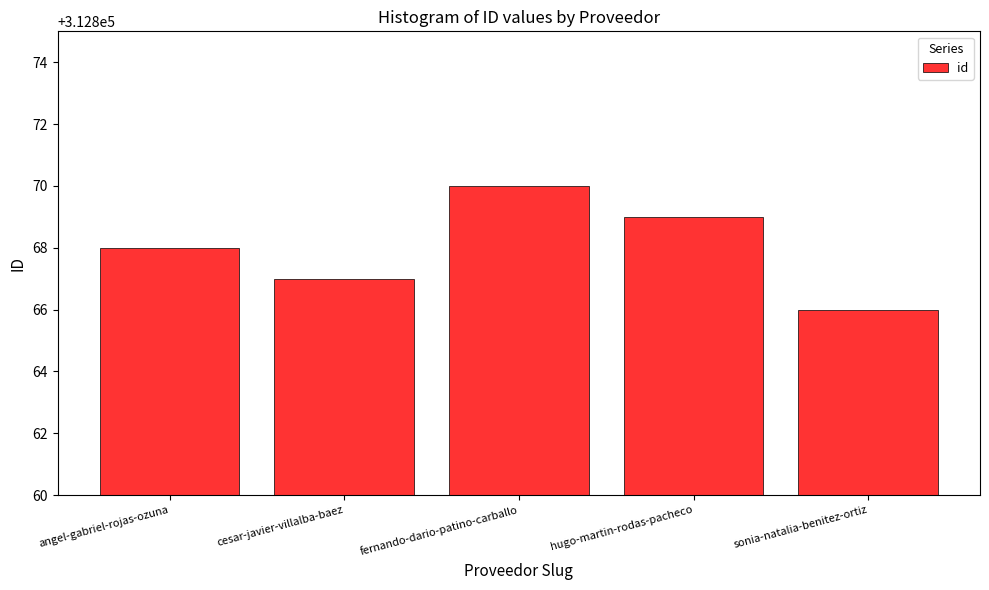

How many values are below 312868?

2